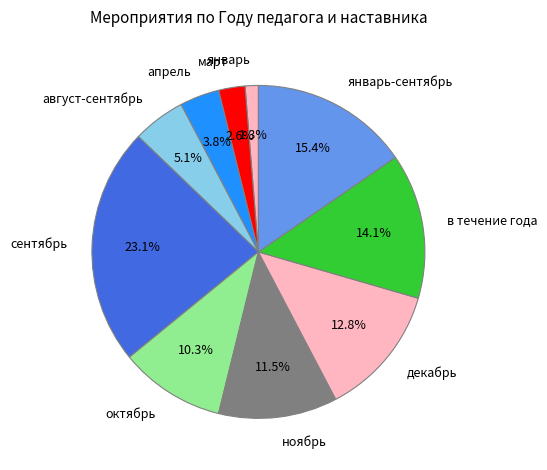

What is the total percentage of сентябрь and август-сентябрь?

28.2%